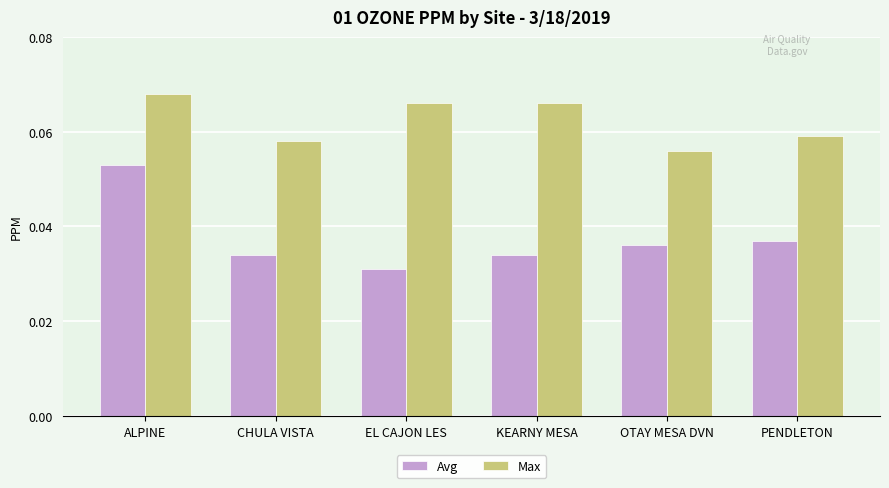

The value of Max at PENDLETON is 0.0. True or false?

False